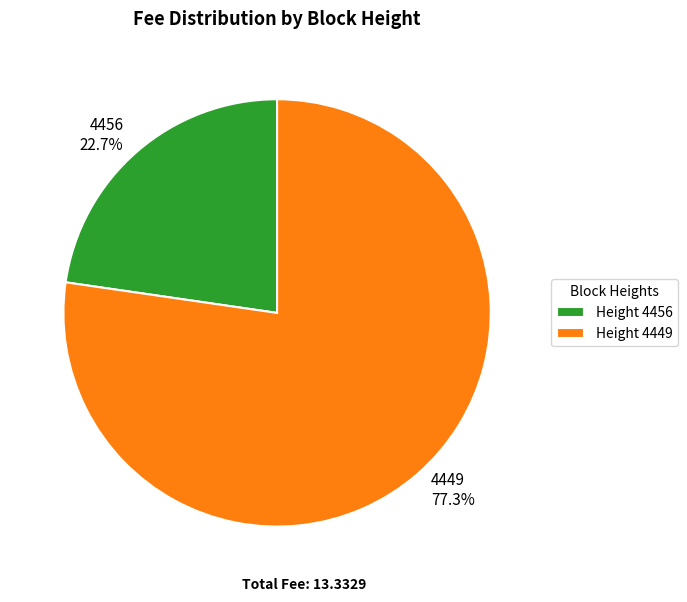

What is the ratio of the value at Height 4449 to the value at Height 4456?

3.4